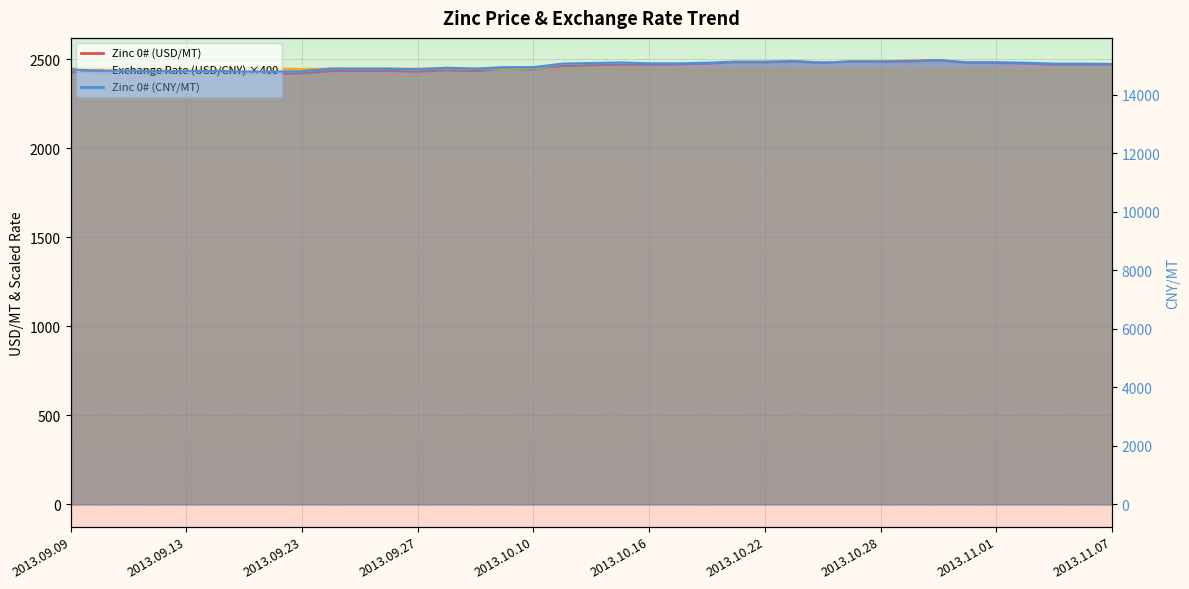

At which category does Zinc 0# (CNY/MT) reach its first local valley?

2013.09.12